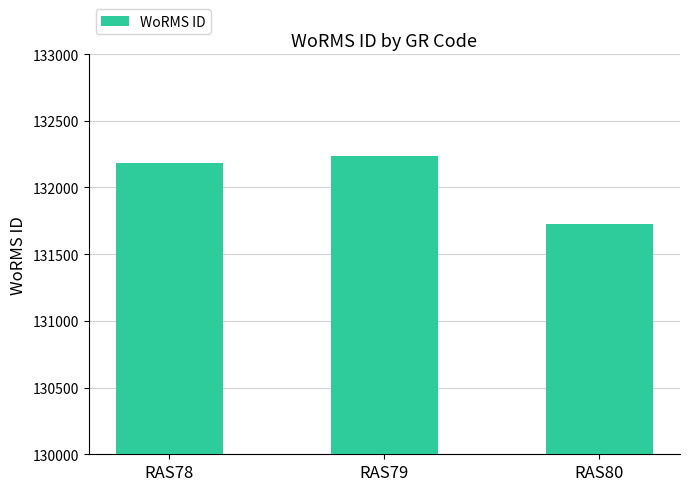

What is the greatest value displayed?

132233